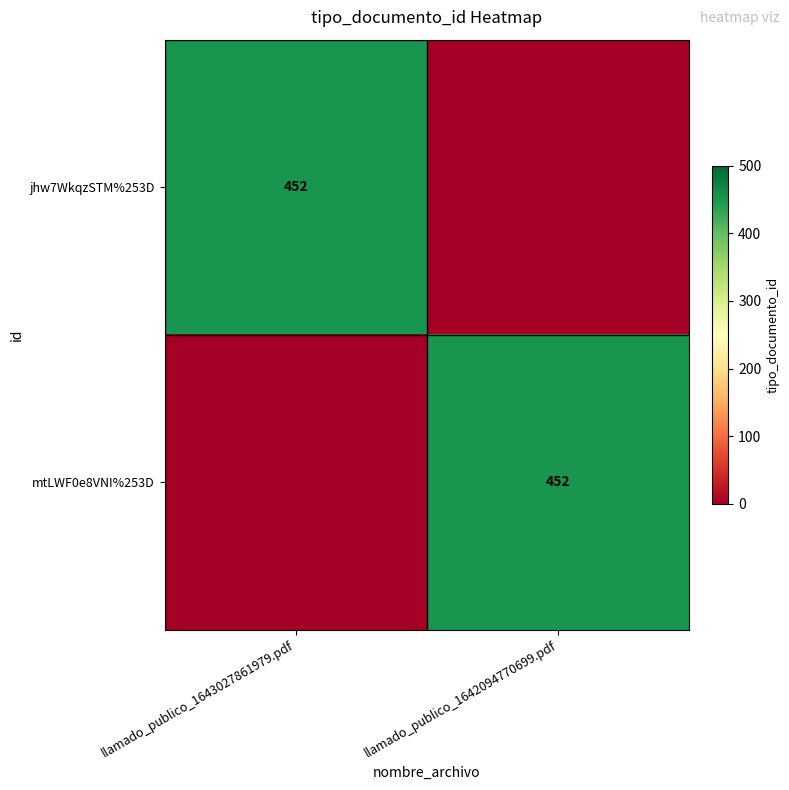

True or false: jhw7WkqzSTM%253D has a value of 299 at llamado_publico_1643027861979.pdf.

False